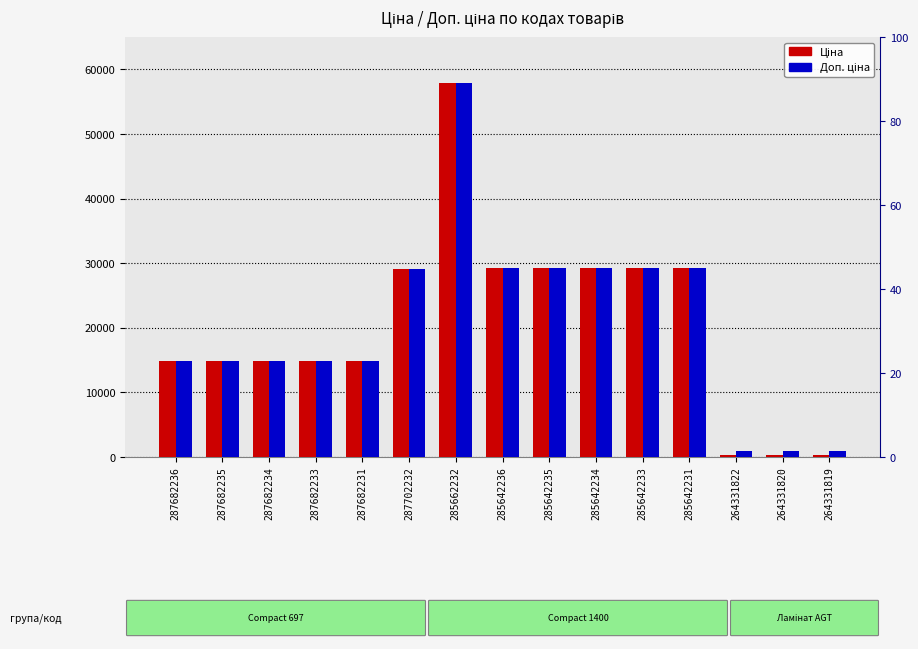

What is the difference between the maximum and minimum values in the Ціна series?

57454.8